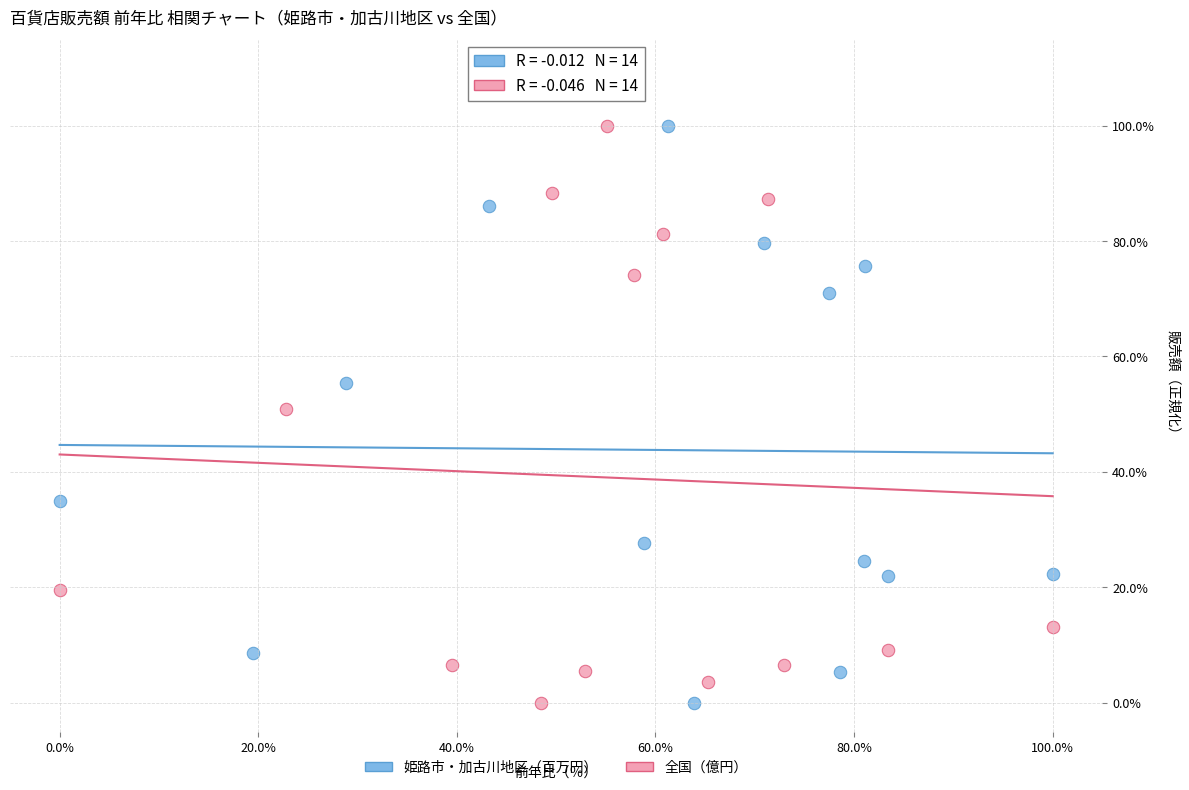

What are all the series names shown in the legend?

姫路市・加古川地区（百万円）, 全国（億円）